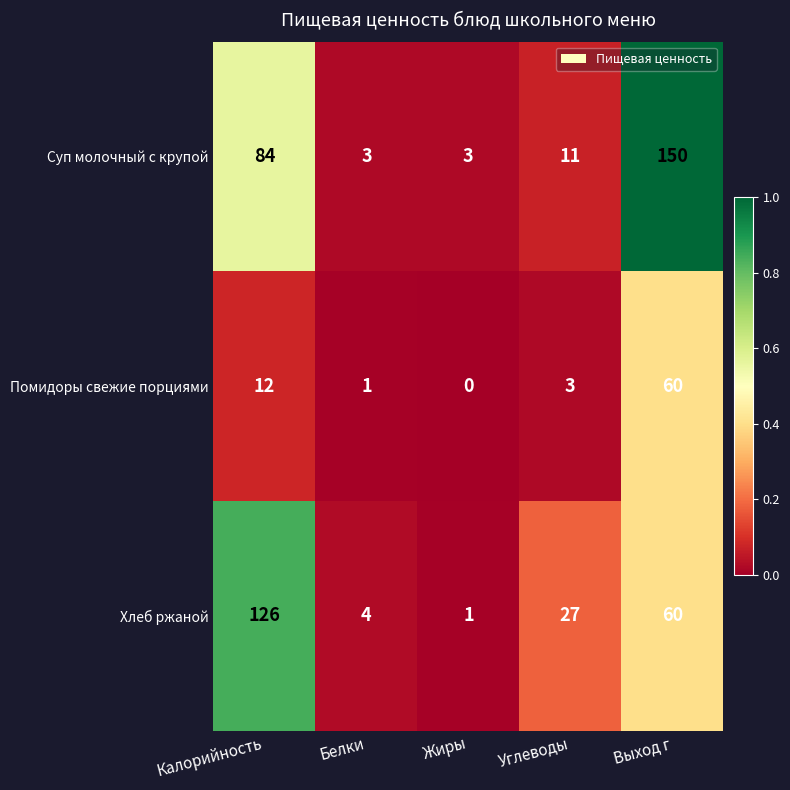

What is the average value of the Помидоры свежие порциями series?

15